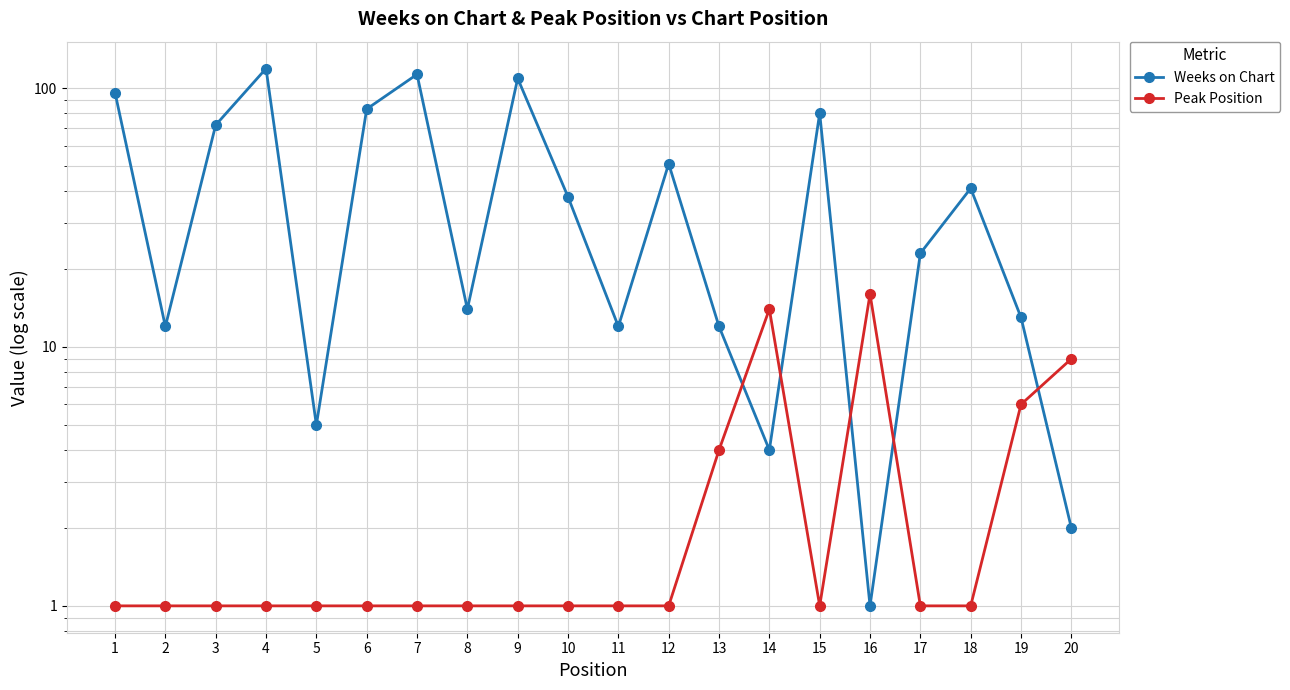

How many lines are shown in the chart?

2